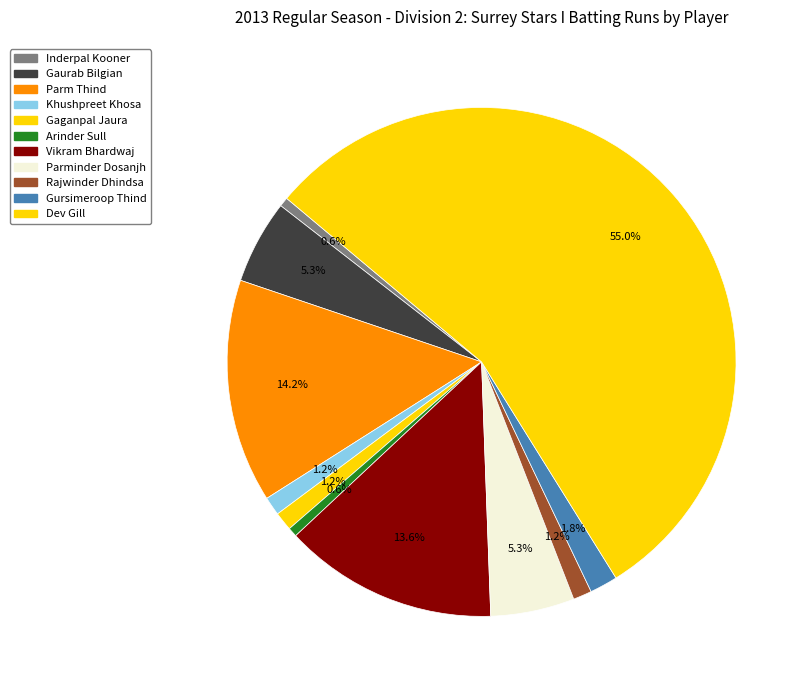

Which slice is the largest?

Dev Gill